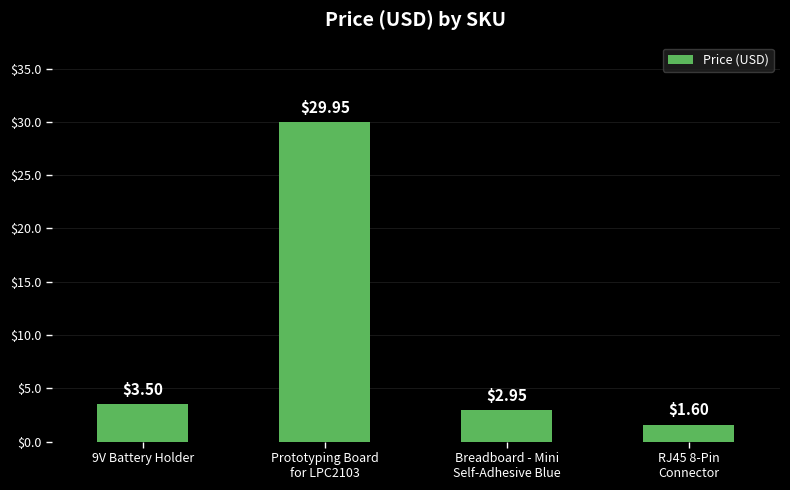

What is the average value?

9.5